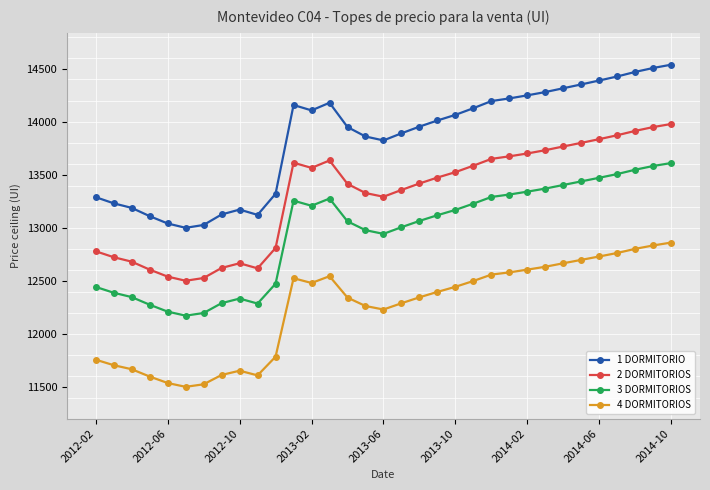

What is the value of the 3 DORMITORIOS point at the 20th from the left?

13120